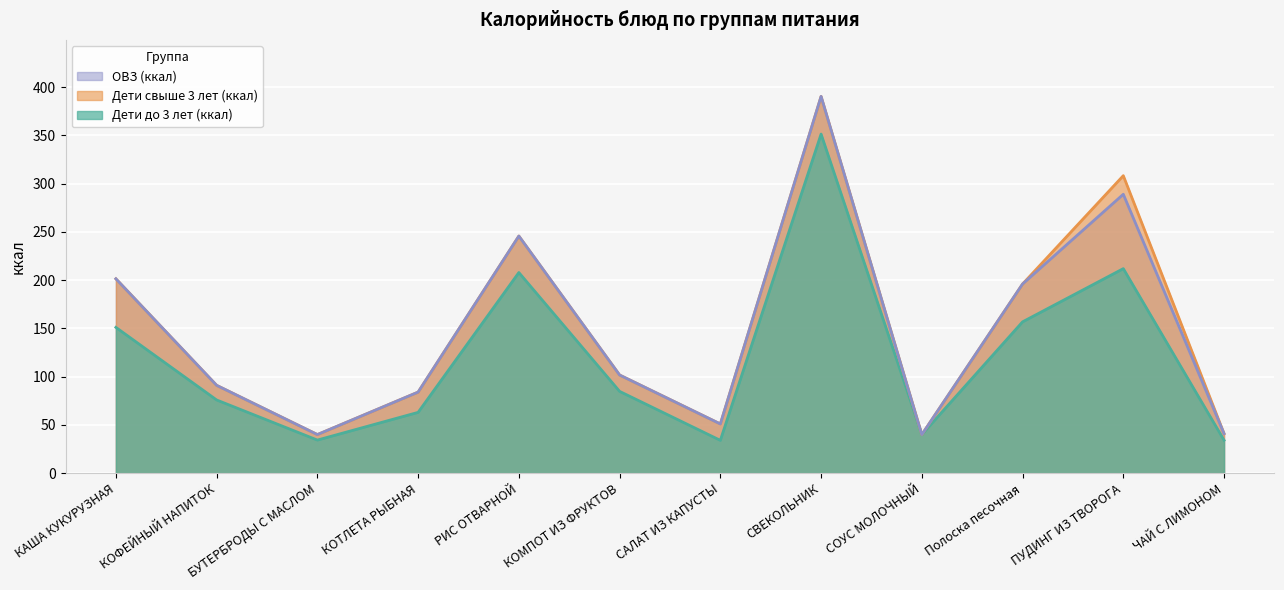

What is the difference between the Дети свыше 3 лет (ккал) values at СВЕКОЛЬНИК and САЛАТ ИЗ КАПУСТЫ?

339.4